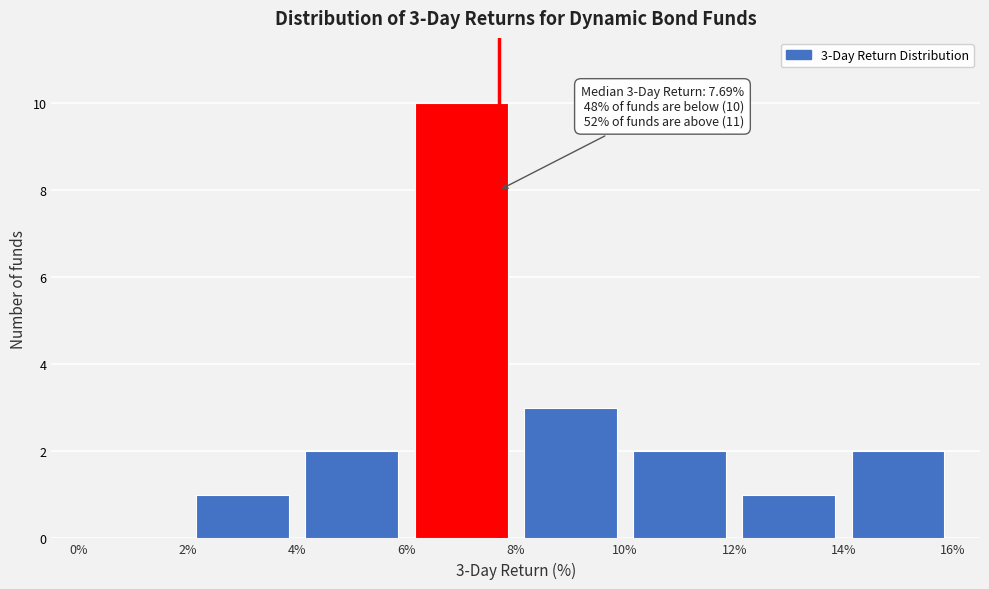

Over which range of the x-axis is the bar tallest?

6% to 8%